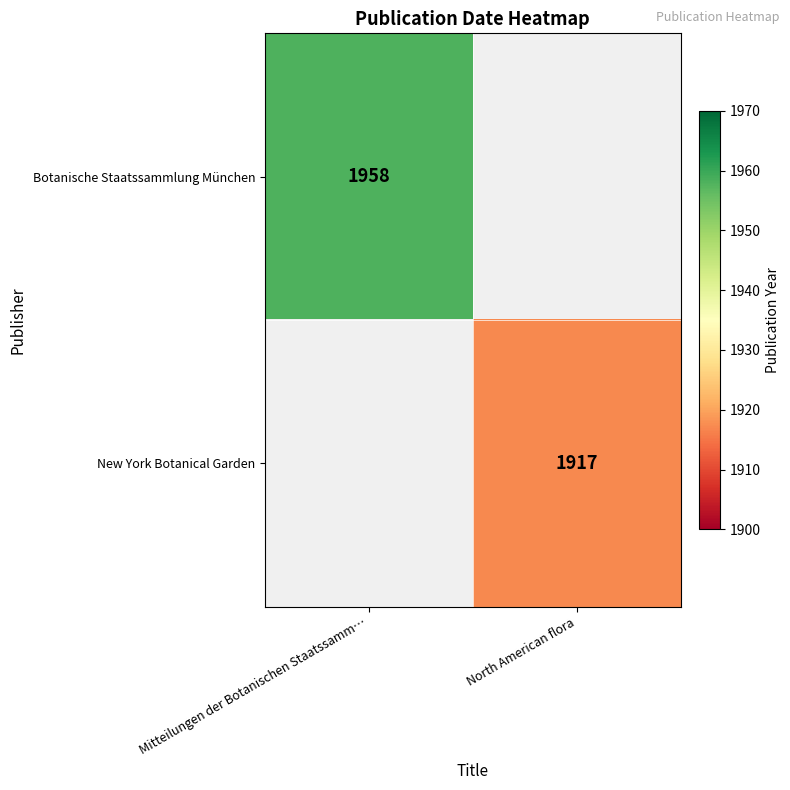

Which category has the lowest value across all series?

North American flora